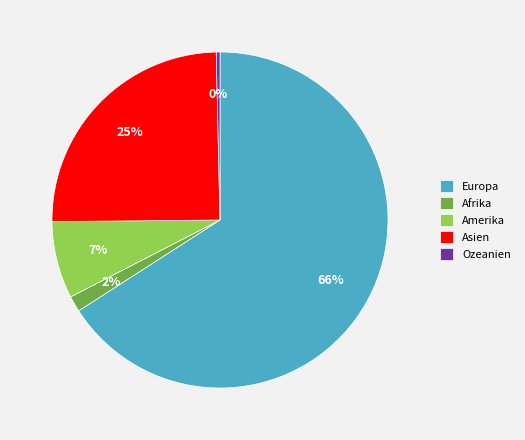

True or false: Amerika accounts for 7% of the total.

True